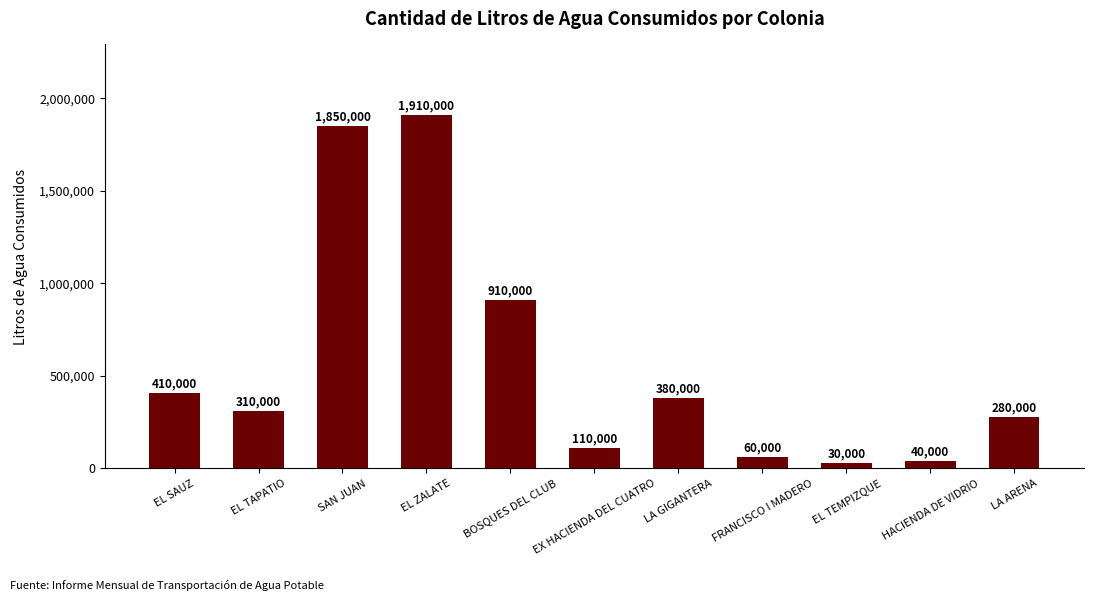

What is the ratio of the value at EL TAPATIO to the value at EL SAUZ?

0.8